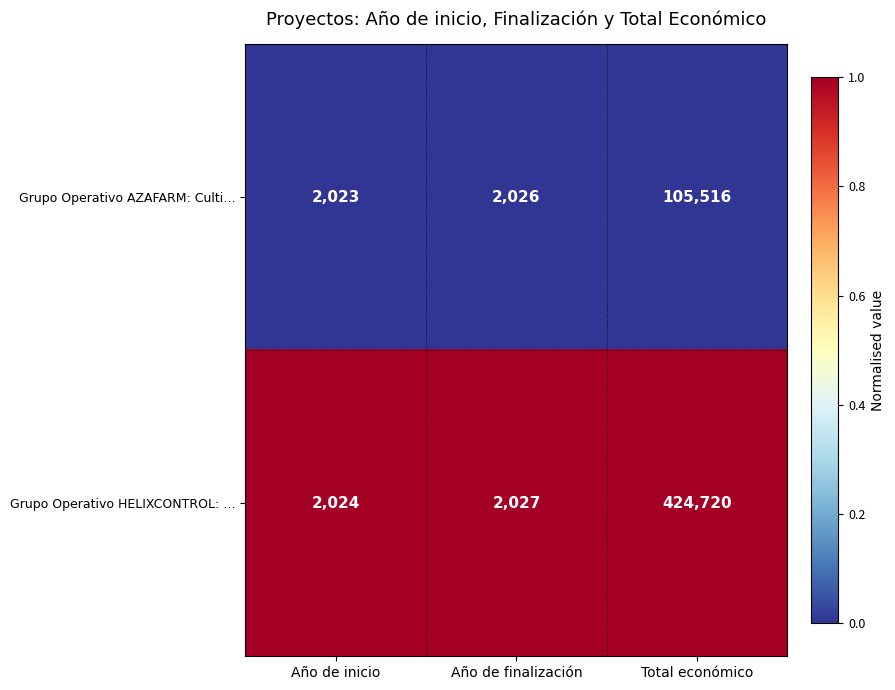

Rank the series by their average value, from lowest to highest.

Grupo Operativo AZAFARM: Culti…, Grupo Operativo HELIXCONTROL: …